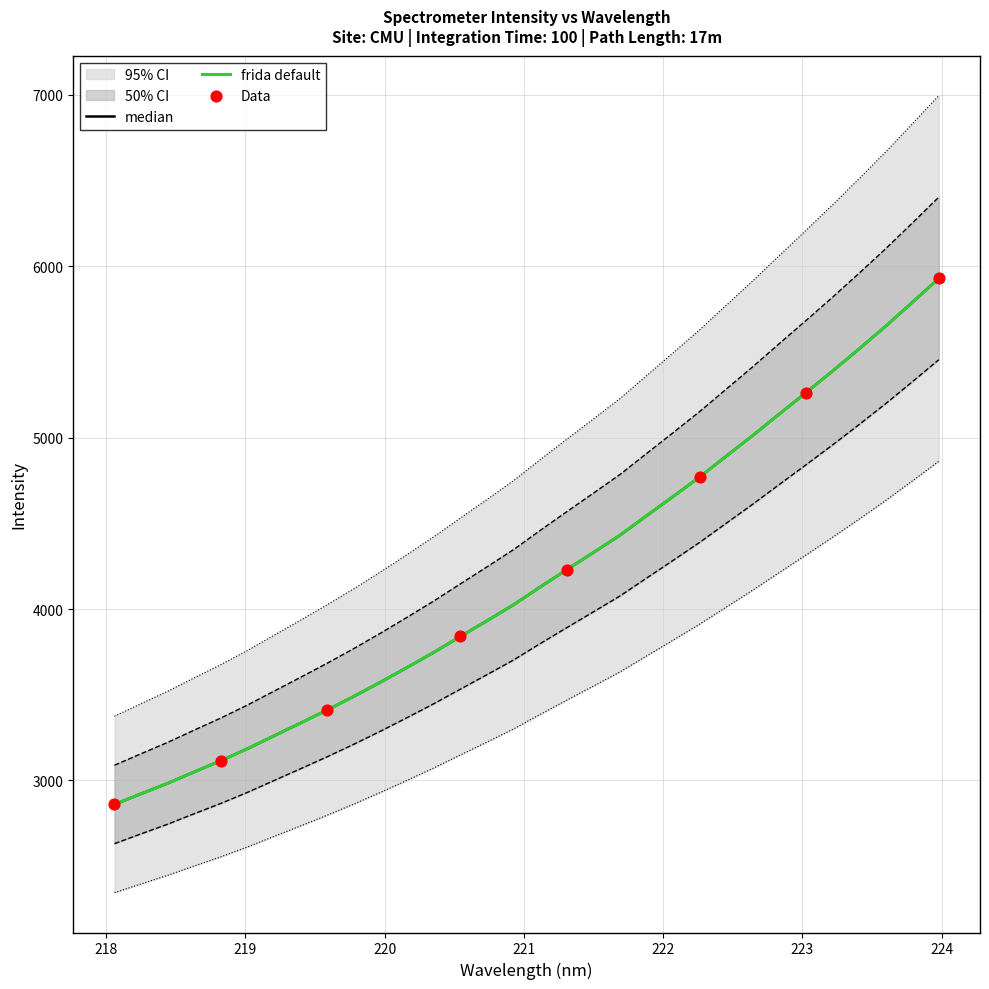

What is the change in value from 219.7801 to 222.4538?

+1149.1